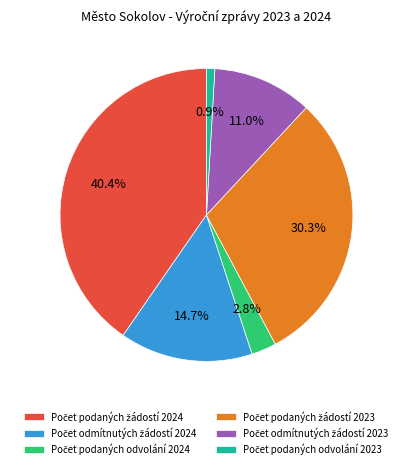

Is there a majority slice in this chart?

No